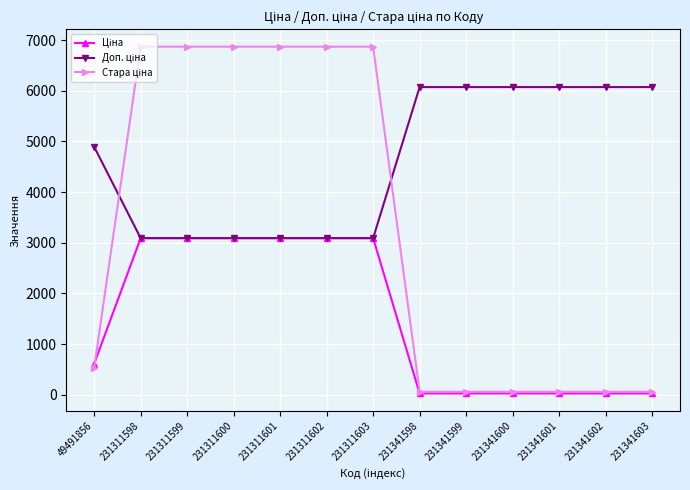

At how many categories does at least one series exceed 5055?

12